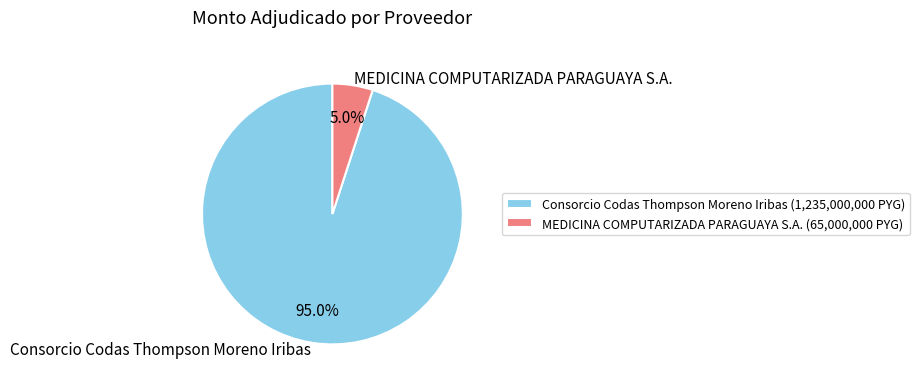

To the nearest percent, what percentage of the pie is MEDICINA COMPUTARIZADA PARAGUAYA S.A.?

5%